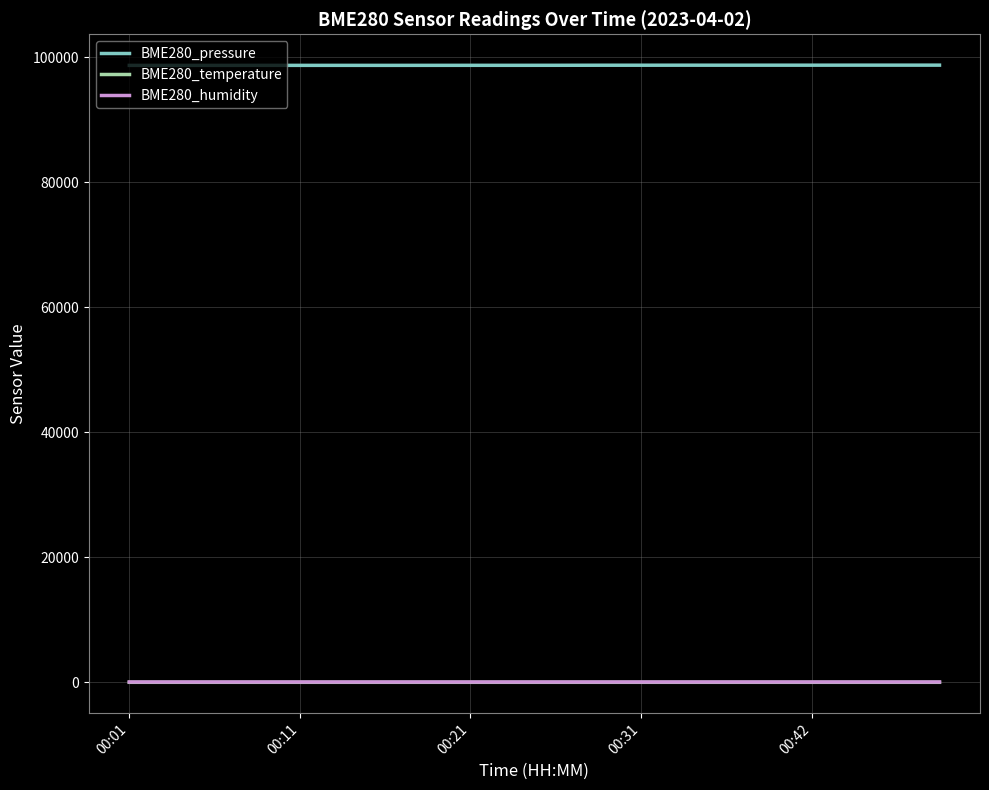

How many lines are shown in the chart?

3